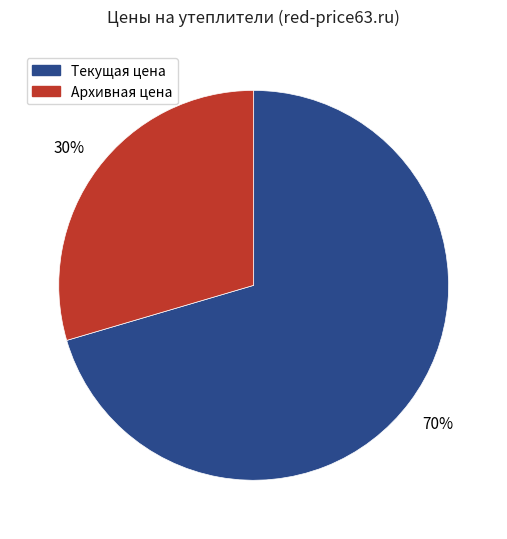

To the nearest percent, what is the average slice percentage?

50%